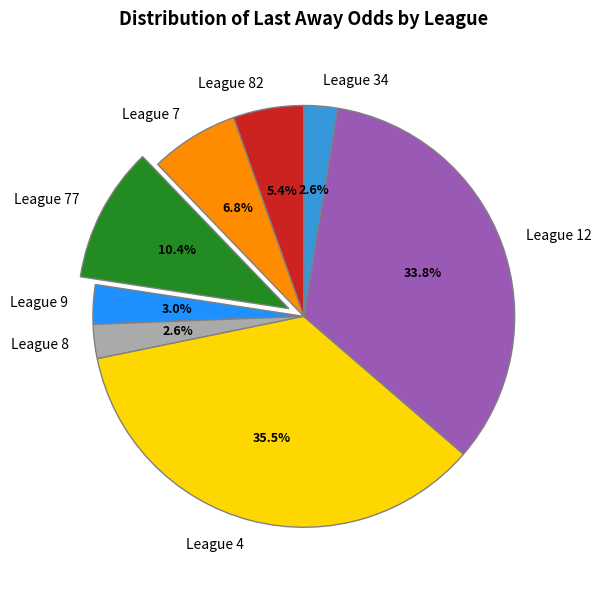

Which has a higher value, League 77 or League 8?

League 77